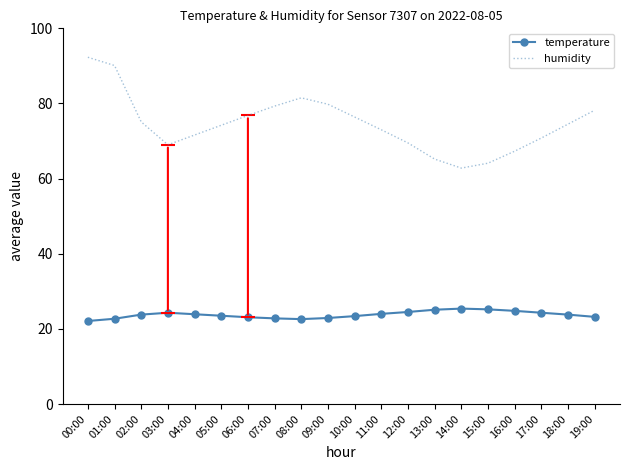

What are all the series names shown in the legend?

temperature, humidity